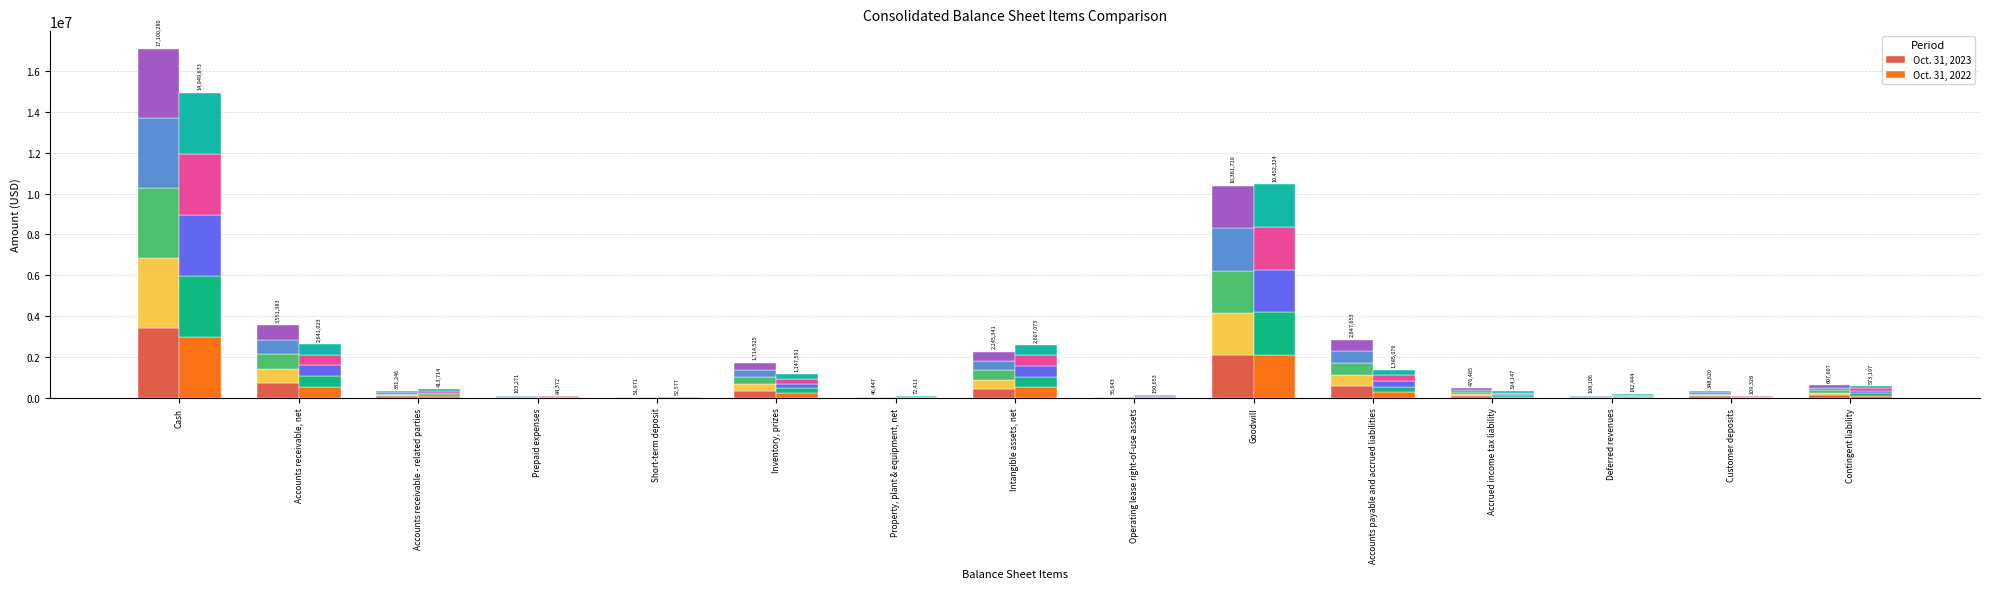

What is the value of the Oct. 31, 2022 bar at the 6th from the left?

229518.2